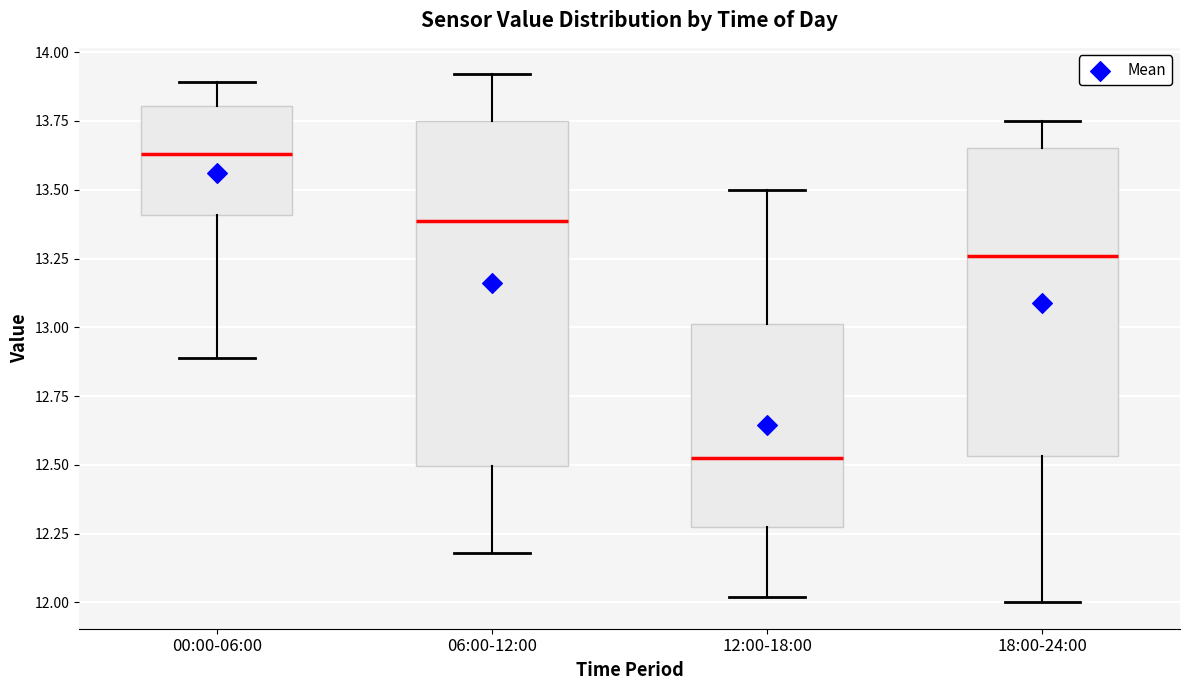

Reading left to right, read every box against the y-axis: the position of its median line, the range the box covers, and the ends of its whiskers. The values are not printed on the chart, so give them approximately, as read against the axis.

00:00-06:00: median 13.65, box 13.40 to 13.80, whiskers 12.90 to 13.90
06:00-12:00: median 13.40, box 12.50 to 13.75, whiskers 12.20 to 13.90
12:00-18:00: median 12.55, box 12.25 to 13.00, whiskers 12.00 to 13.50
18:00-24:00: median 13.25, box 12.55 to 13.65, whiskers 12.00 to 13.75